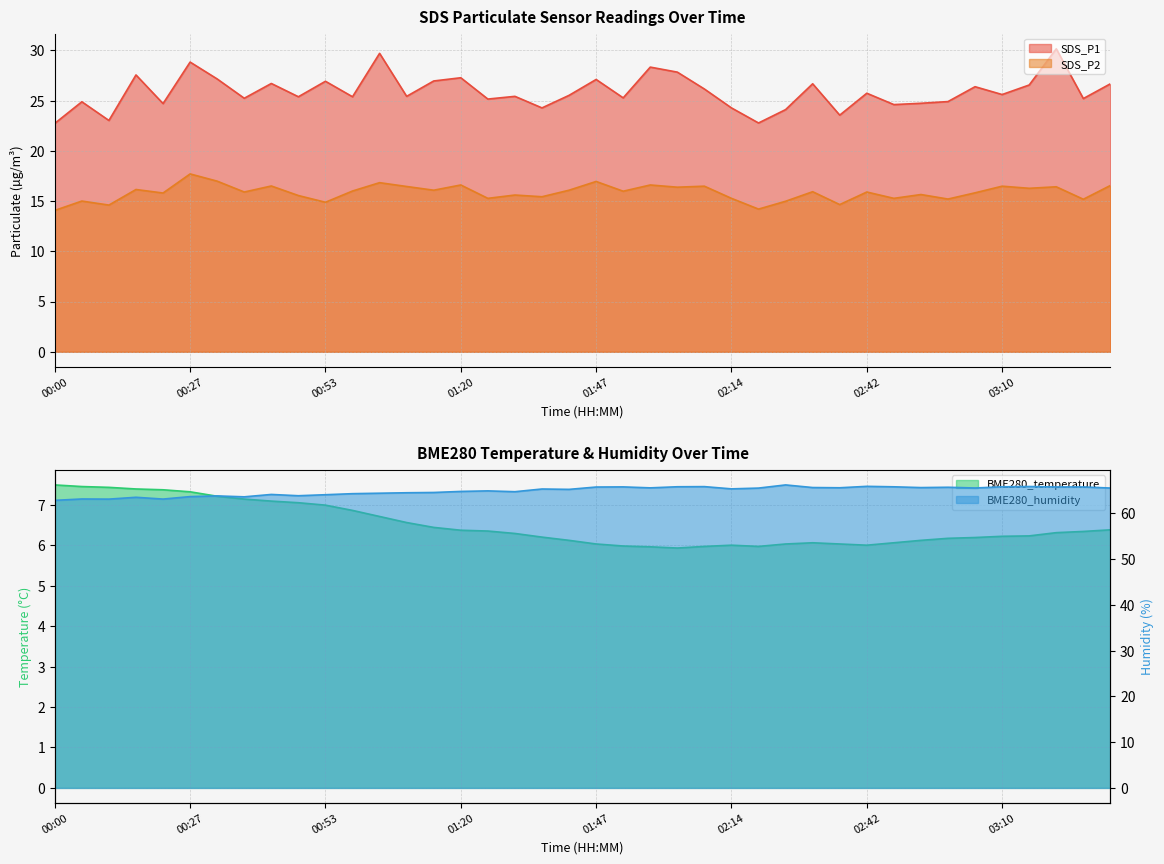

Rank the categories by BME280_humidity value from highest to lowest.

02:26, 02:42, 03:15, 02:09, 02:03, 02:48, 03:10, 01:52, 03:20, 03:26, 01:47, 02:59, 02:32, 02:53, 02:37, 01:58, 03:04, 03:31, 02:20, 02:14, 01:36, 01:42, 01:26, 01:20, 01:31, 01:15, 01:10, 01:04, 00:59, 00:43, 00:53, 00:48, 00:32, 00:27, 00:37, 00:16, 00:05, 00:21, 00:11, 00:00